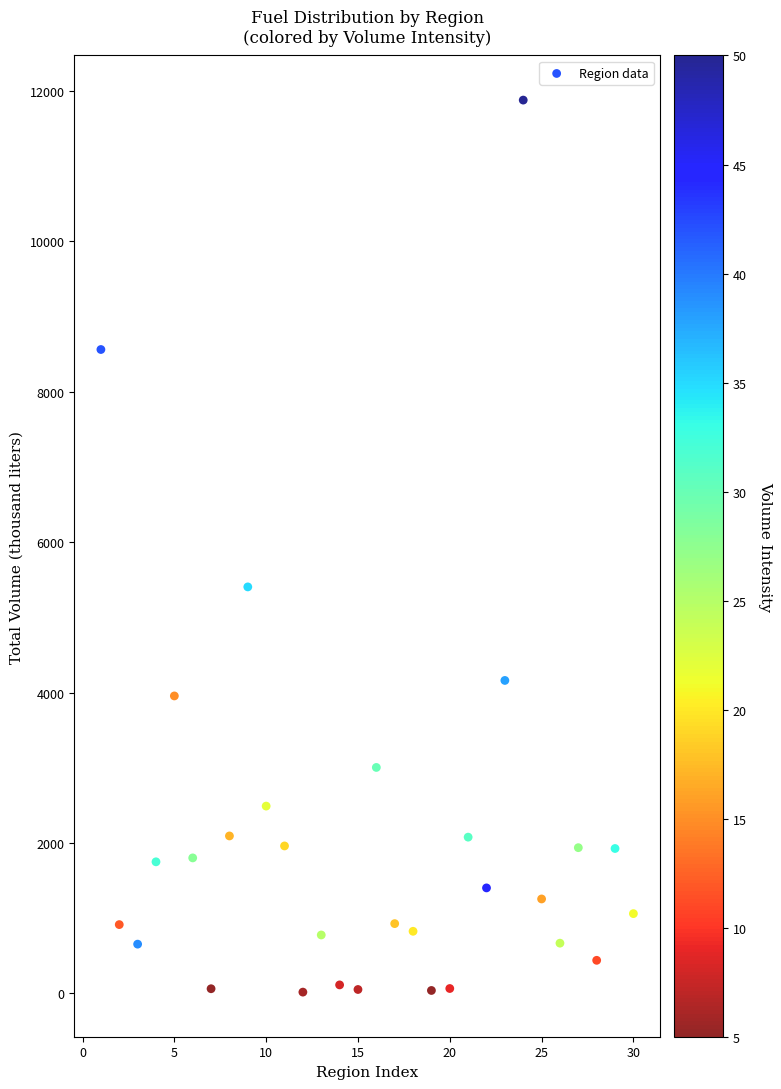

What is the range of Y values (max minus min)?

11863